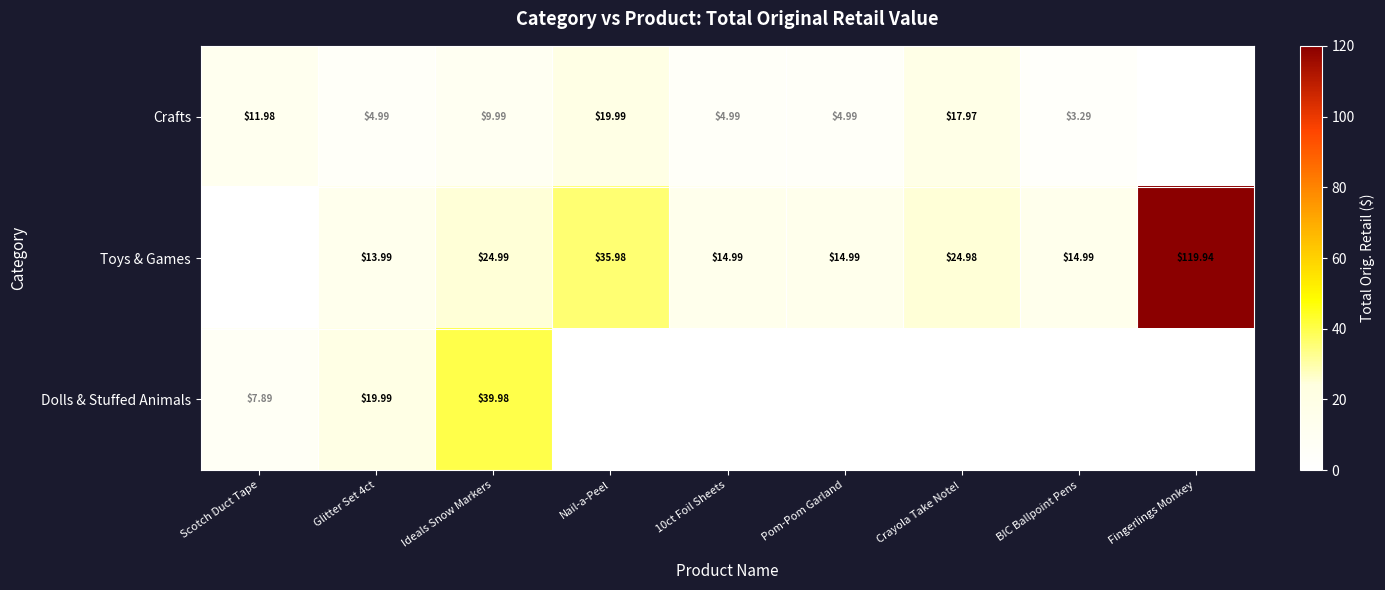

Is the value of Crafts at Nail-a-Peel greater than the value of Toys & Games at Glitter Set 4ct?

Yes